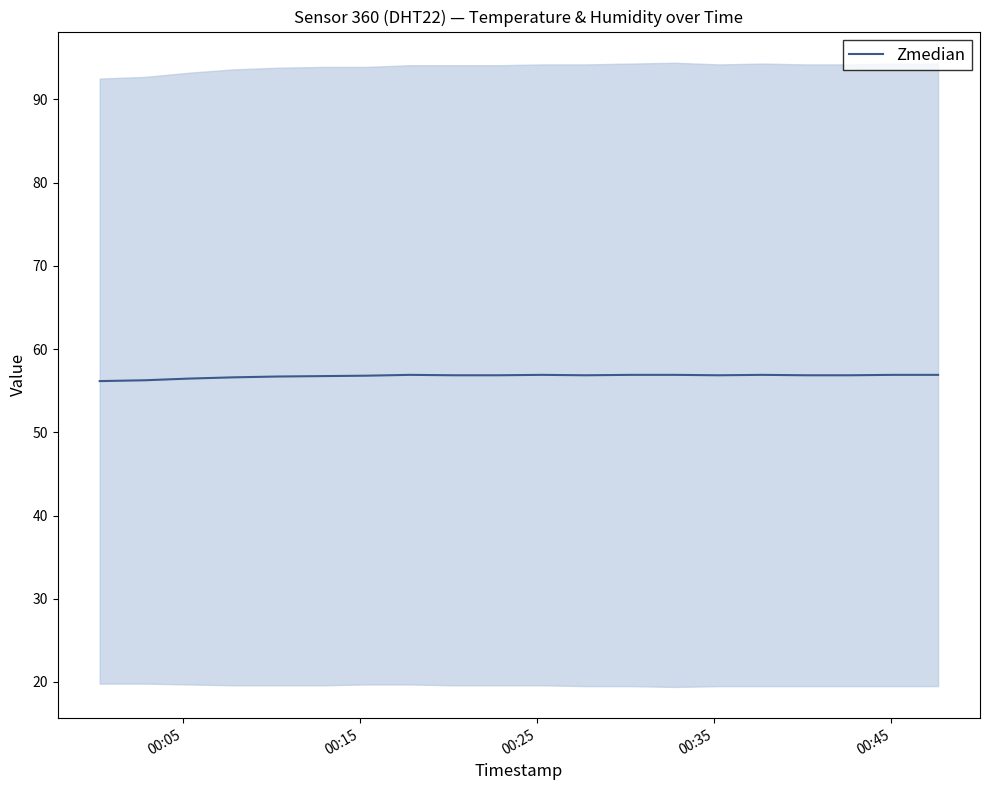

What is the value of the 18th point from the left?

56.9